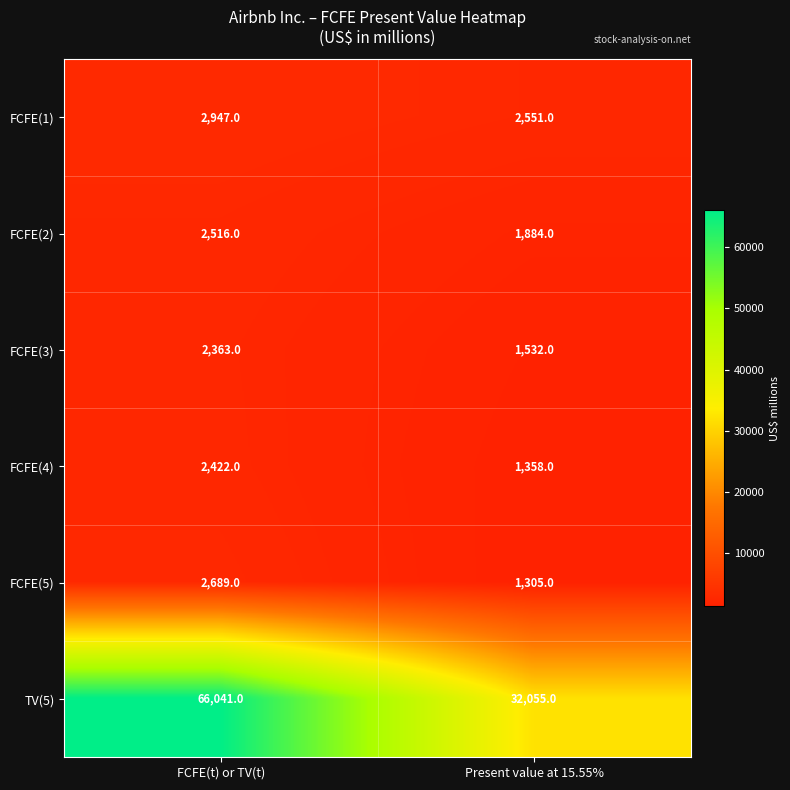

Rank the series by their maximum value, from lowest to highest.

FCFE(3), FCFE(4), FCFE(2), FCFE(5), FCFE(1), TV(5)